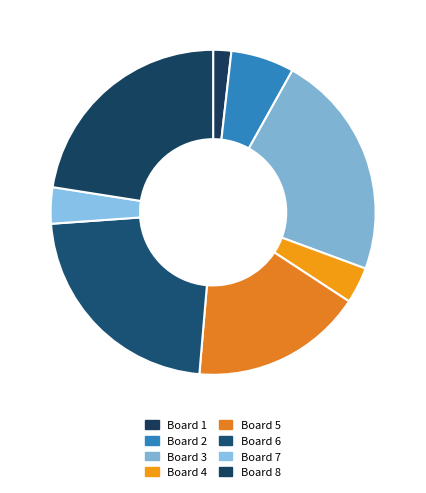

How many slices are in this pie chart?

8